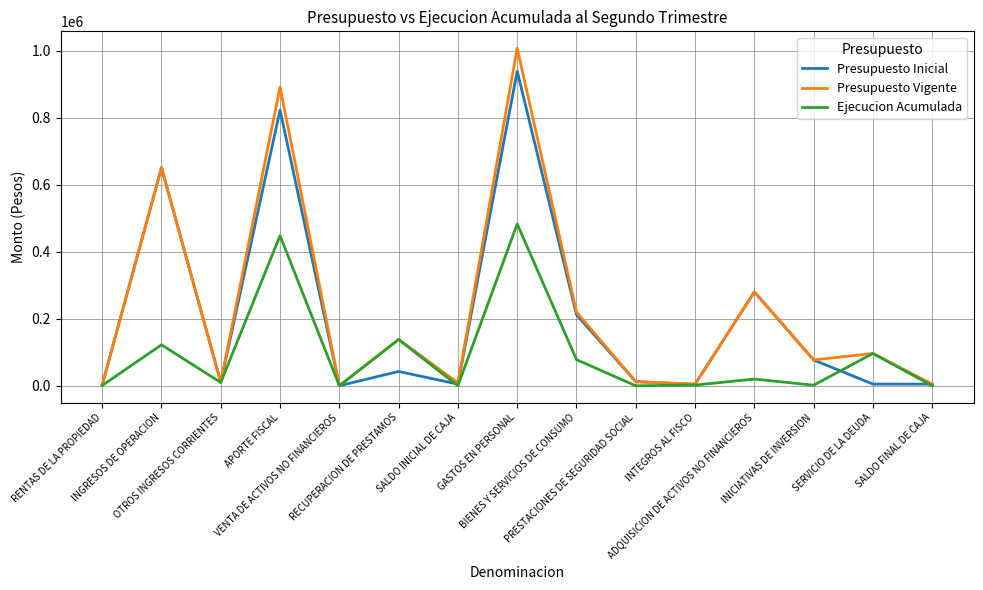

At which category does the chart reach its peak across all series?

GASTOS EN PERSONAL